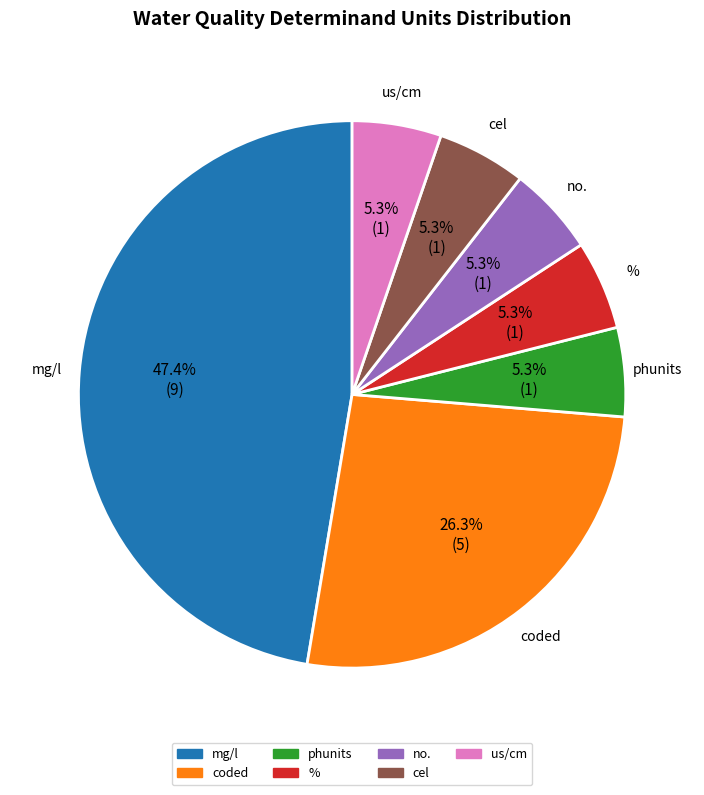

Count the number of slices in the pie.

7